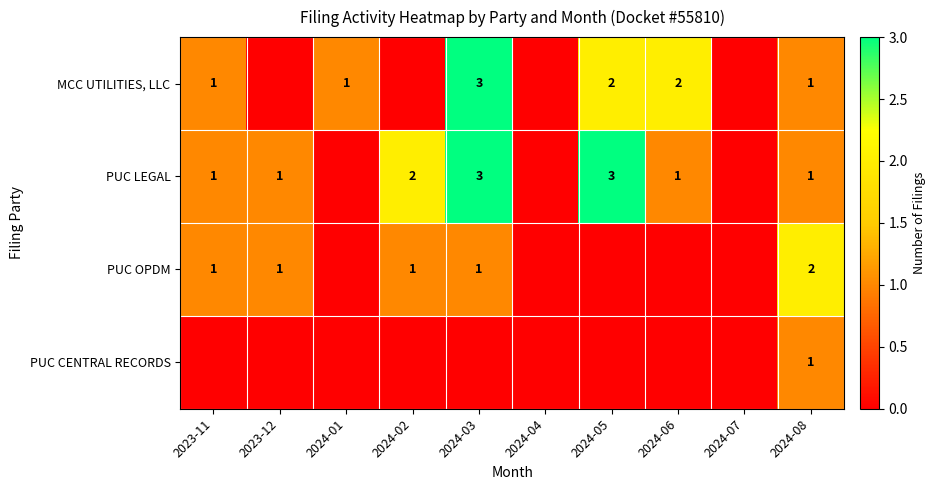

Is it true that MCC UTILITIES, LLC equals 2 at 2023-11?

False